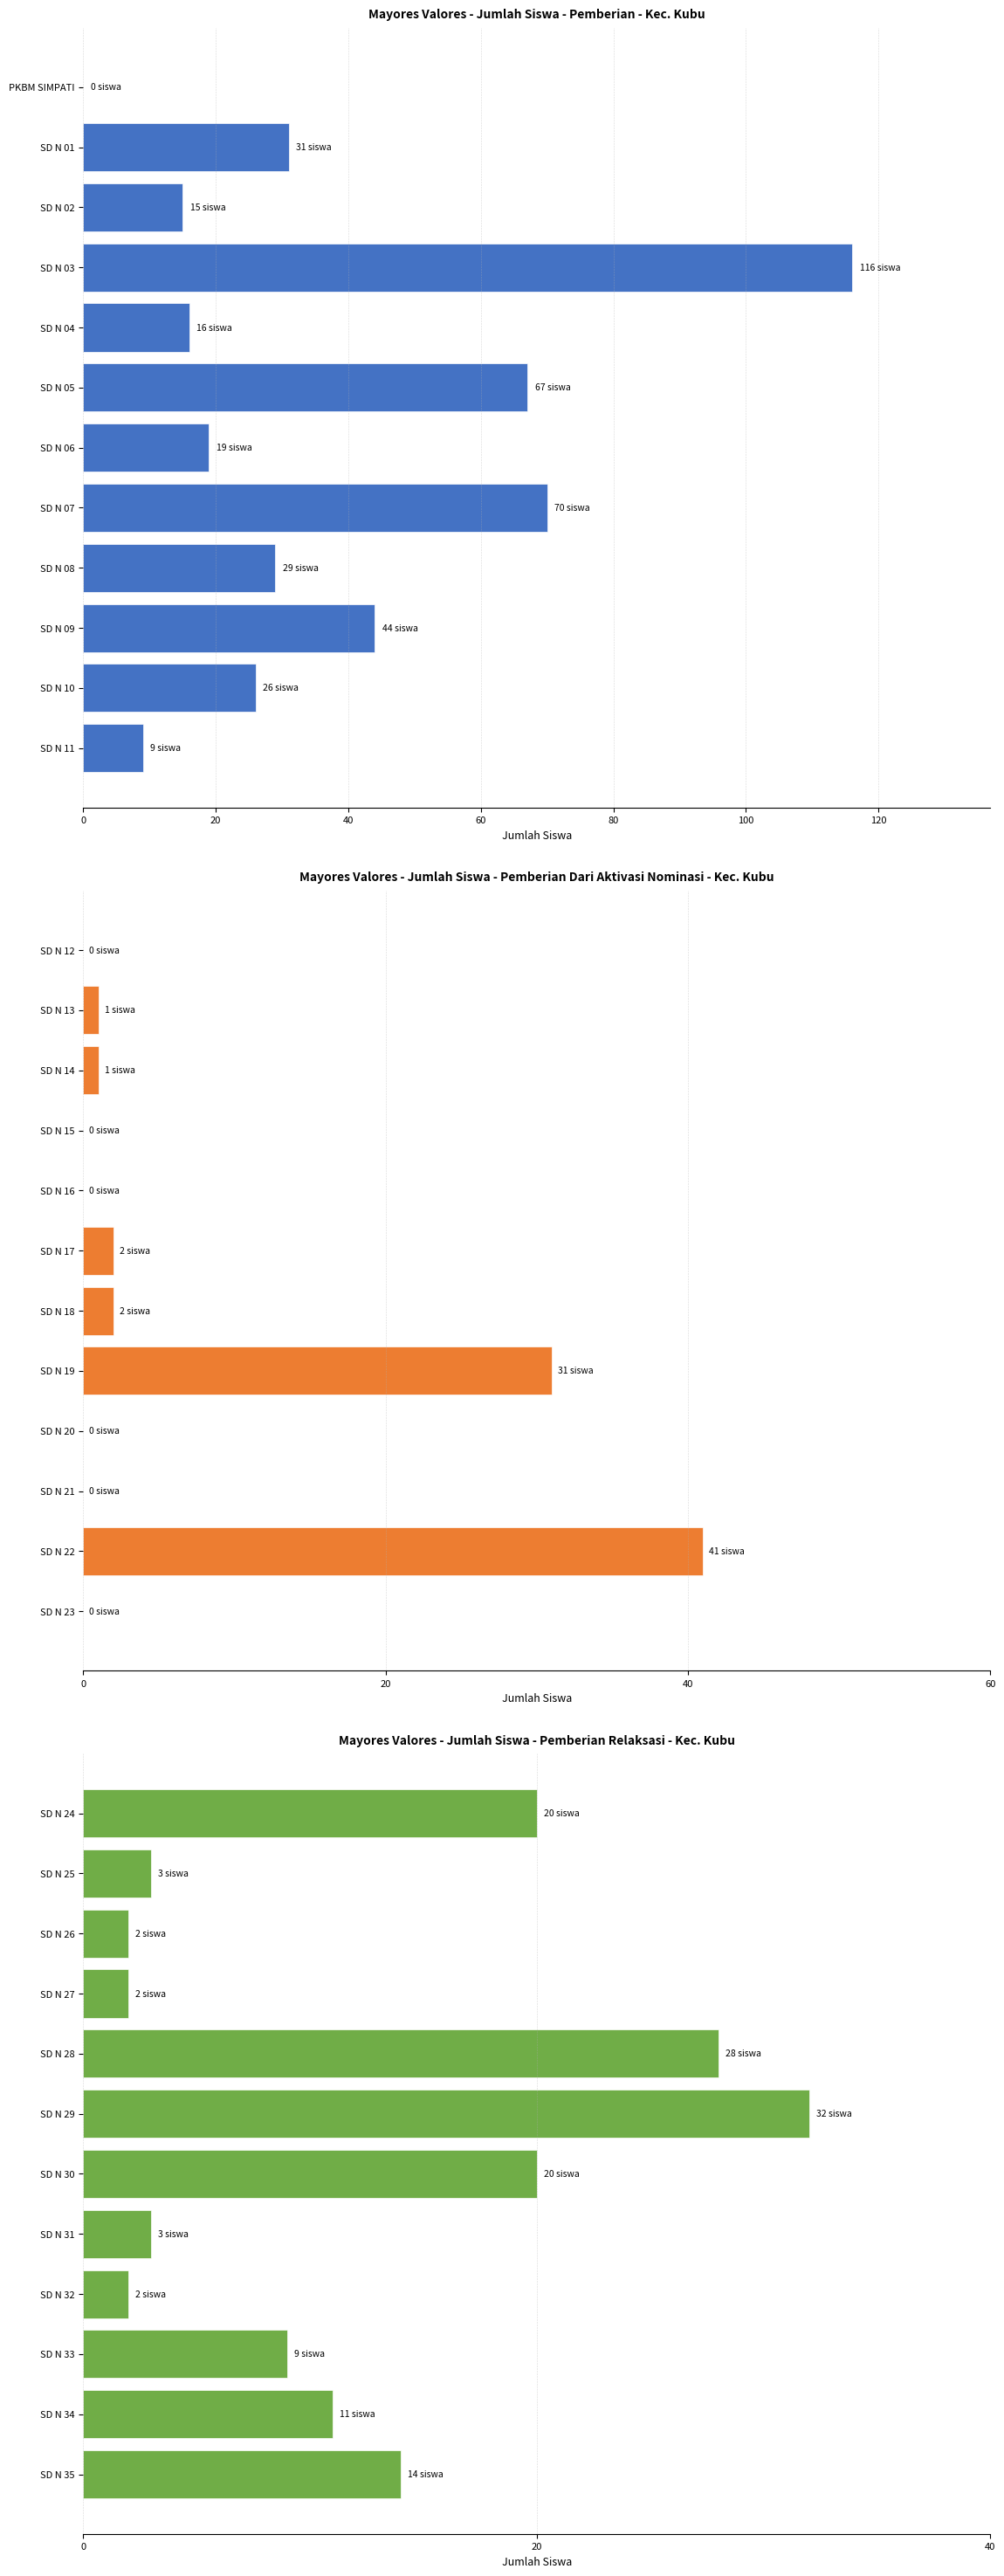

Which has a higher value, SD N 07 or SD N 04?

SD N 07